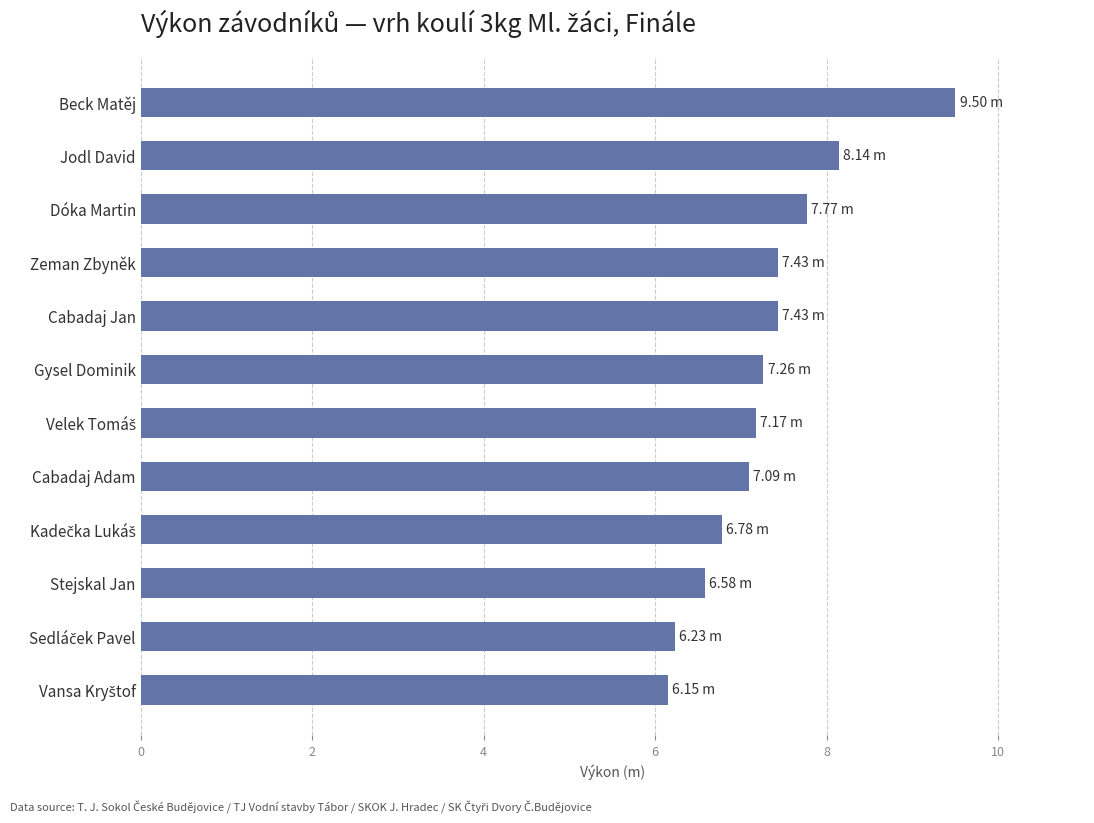

What is the sum of all values?

87.5